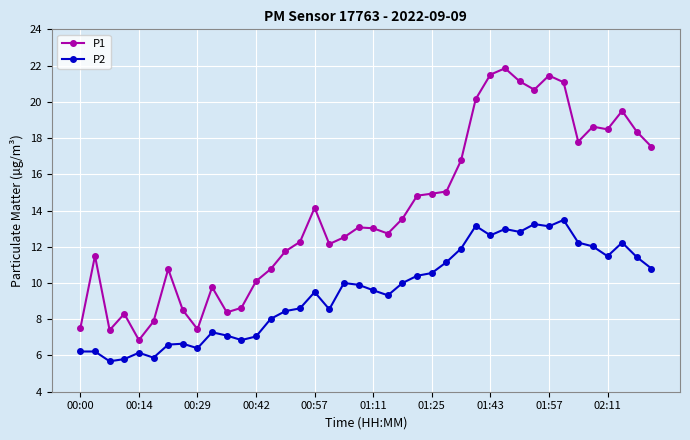

True or false: P2 and P1 intersect in this chart.

False